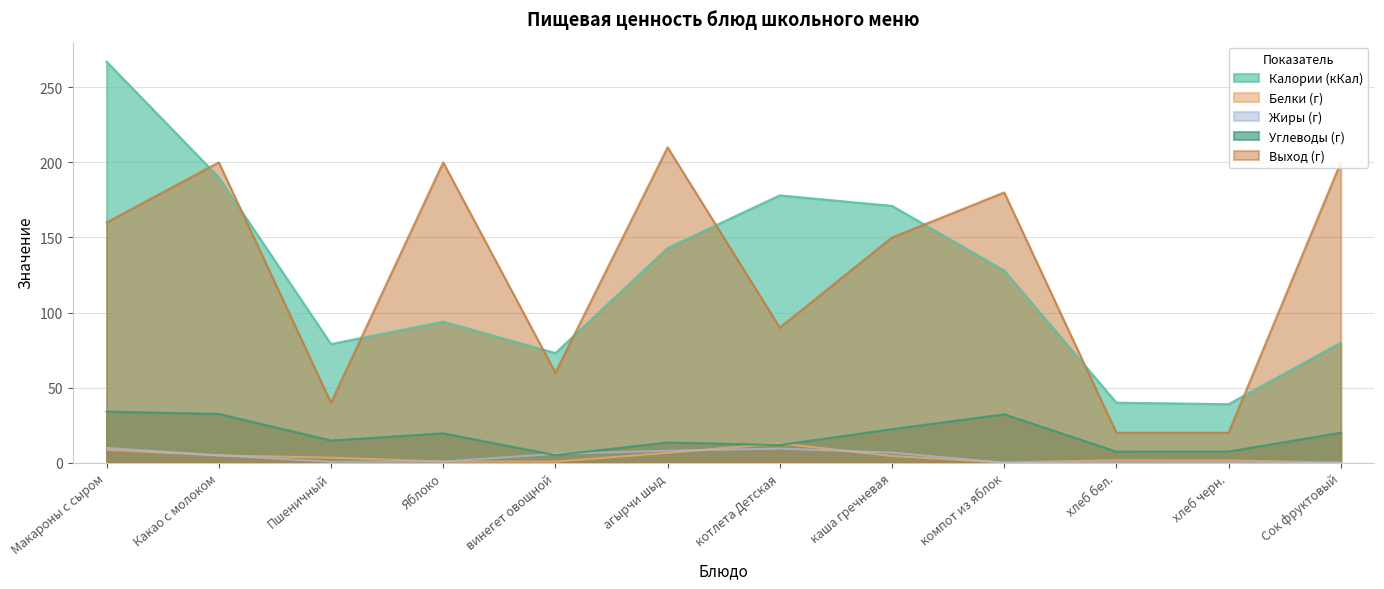

What is the highest value of the Углеводы (г) series?

34.1